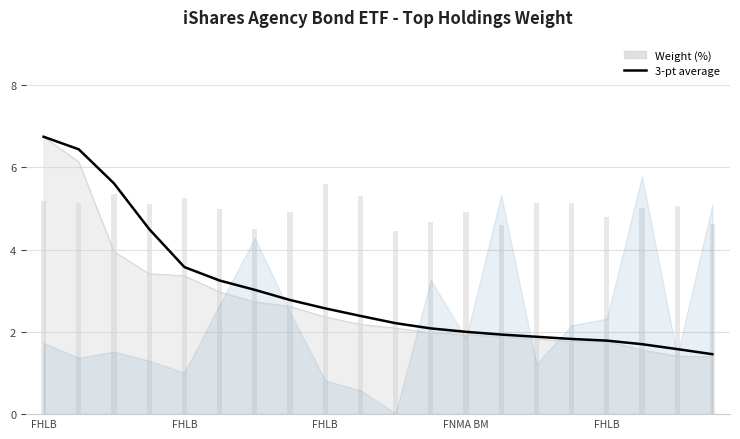

Approximately how many times larger is the value at FHLB compared to 11?

3.2